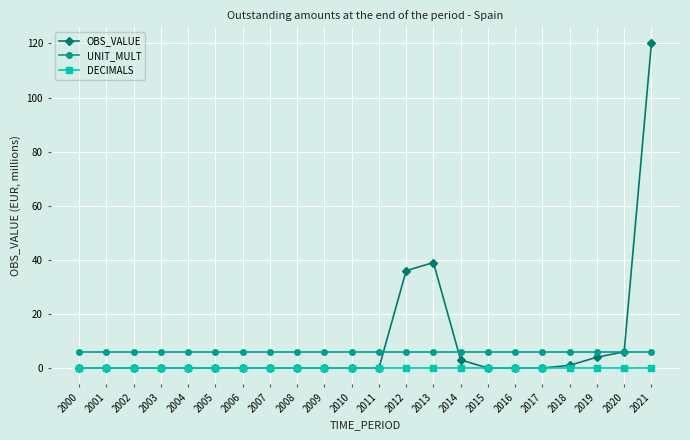

True or false: OBS_VALUE and UNIT_MULT intersect in this chart.

True